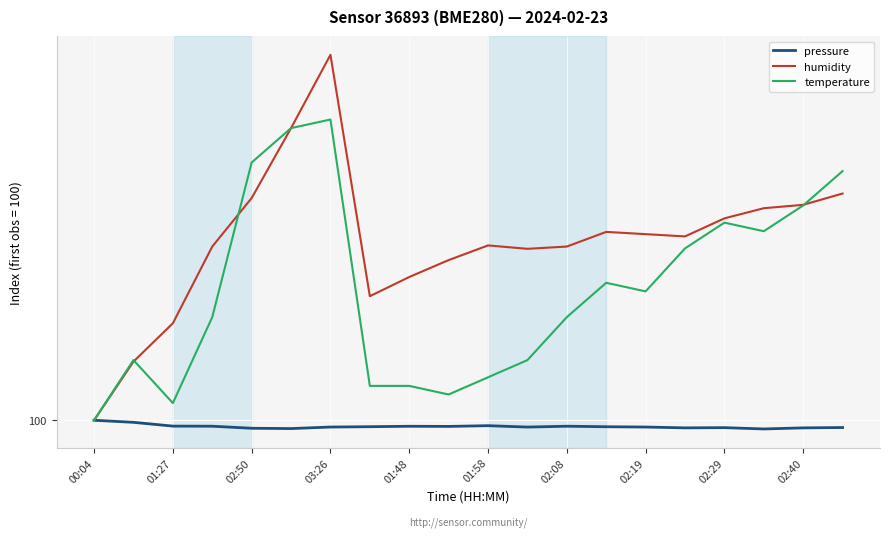

What is the sum of all temperature values?

2031.7